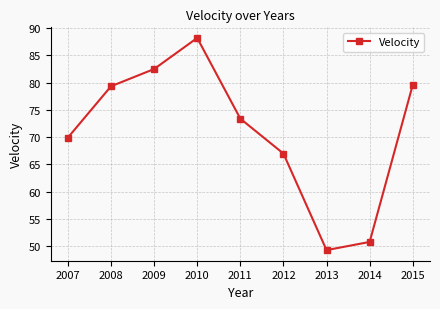

What is the sum of all values?

640.1